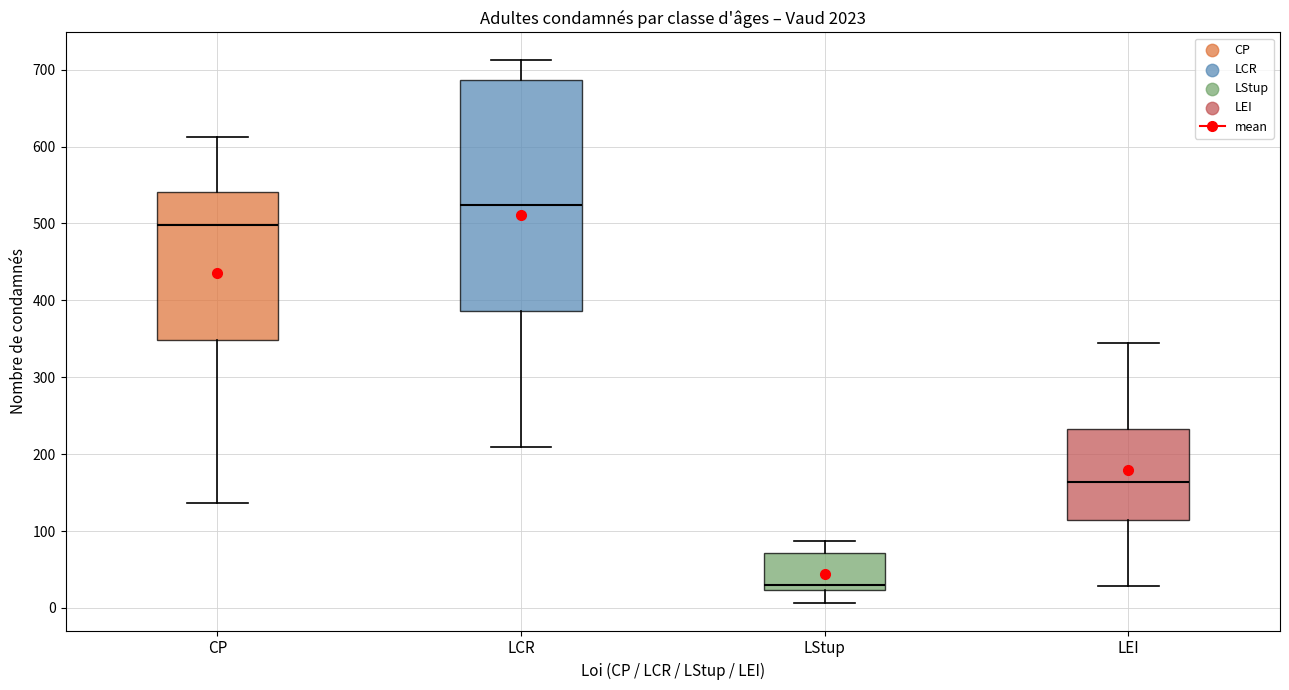

Where does the upper whisker of the box for CP end on the y-axis? The values are not printed on the chart, so give them approximately, as read against the axis.

610